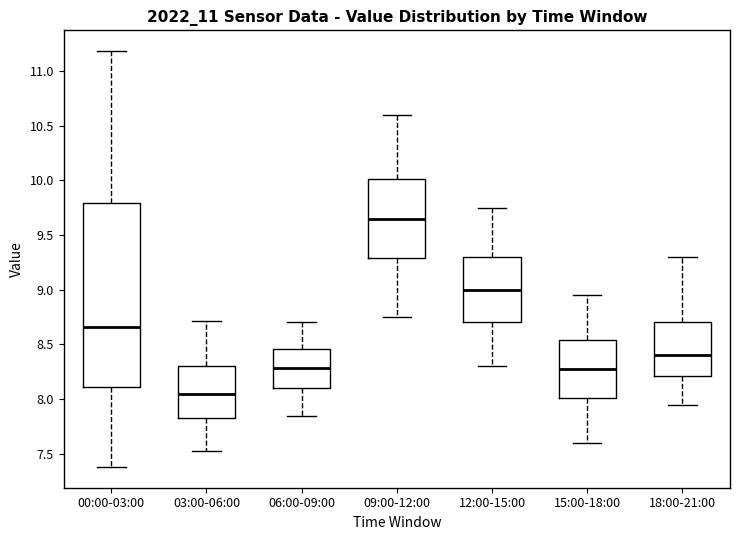

Comparing the boxes themselves (not the whiskers), which one is the tallest?

00:00-03:00